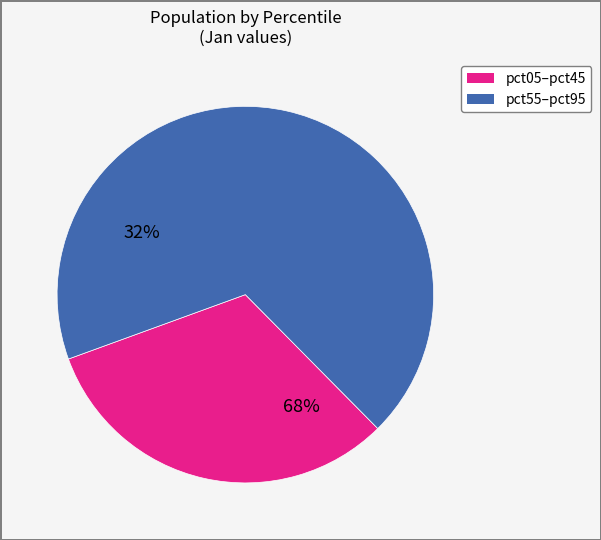

Does any single category account for the majority?

Yes